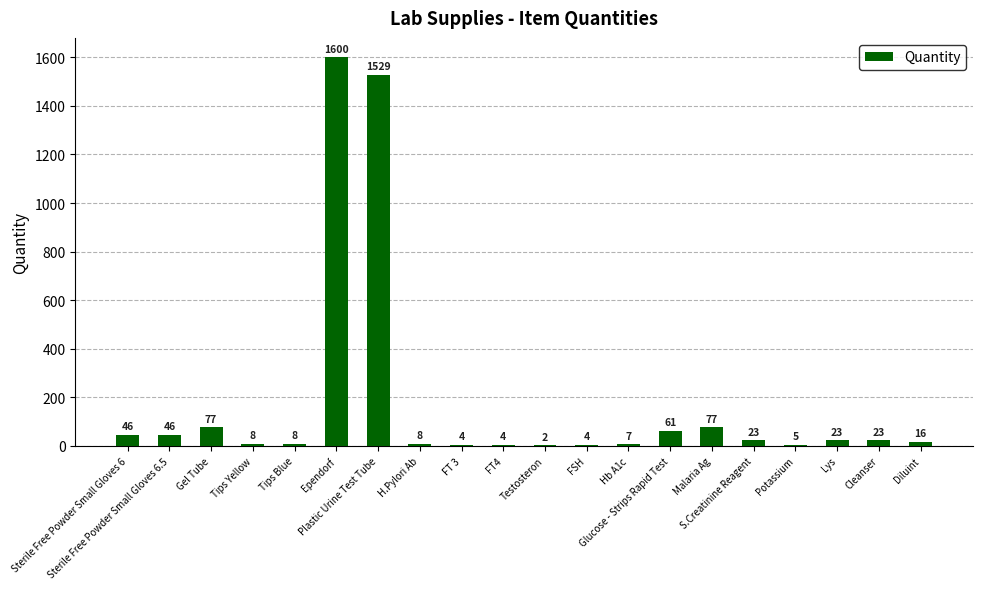

What is the sum of all values?

3571